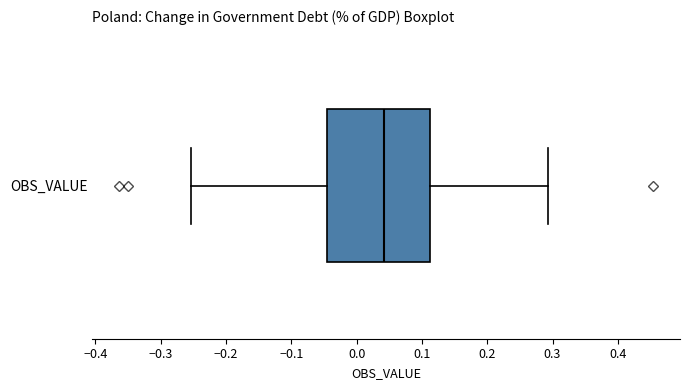

Transcribe this box plot: give where the median line is, the range the box spans, and where the two whiskers end, as read against the x-axis. The values are not printed on the chart, so give them approximately, as read against the axis.

median 0.04, box -0.05 to 0.11, whiskers -0.25 to 0.29